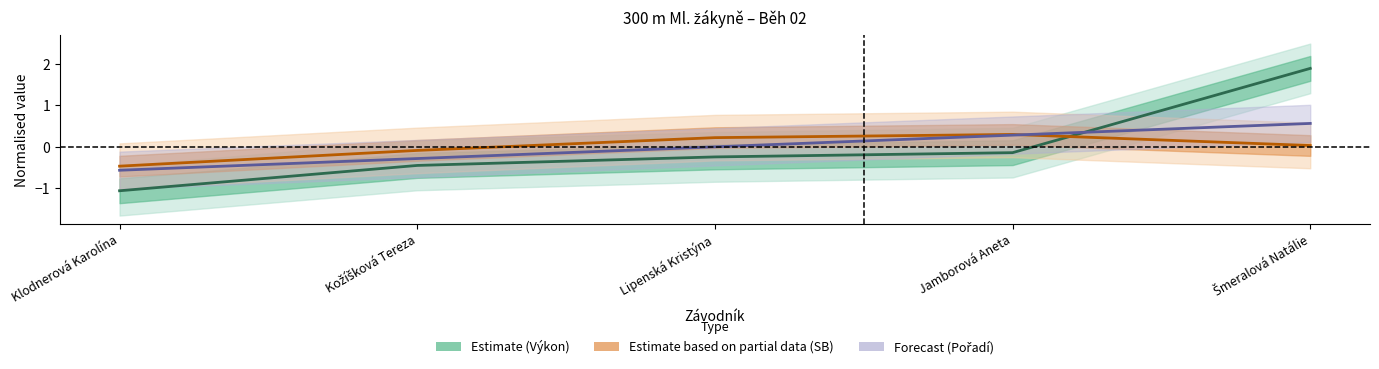

List the series in order of their overall mean, highest first.

Estimate based on partial data (SB), Forecast (Pořadí), Estimate (Výkon)